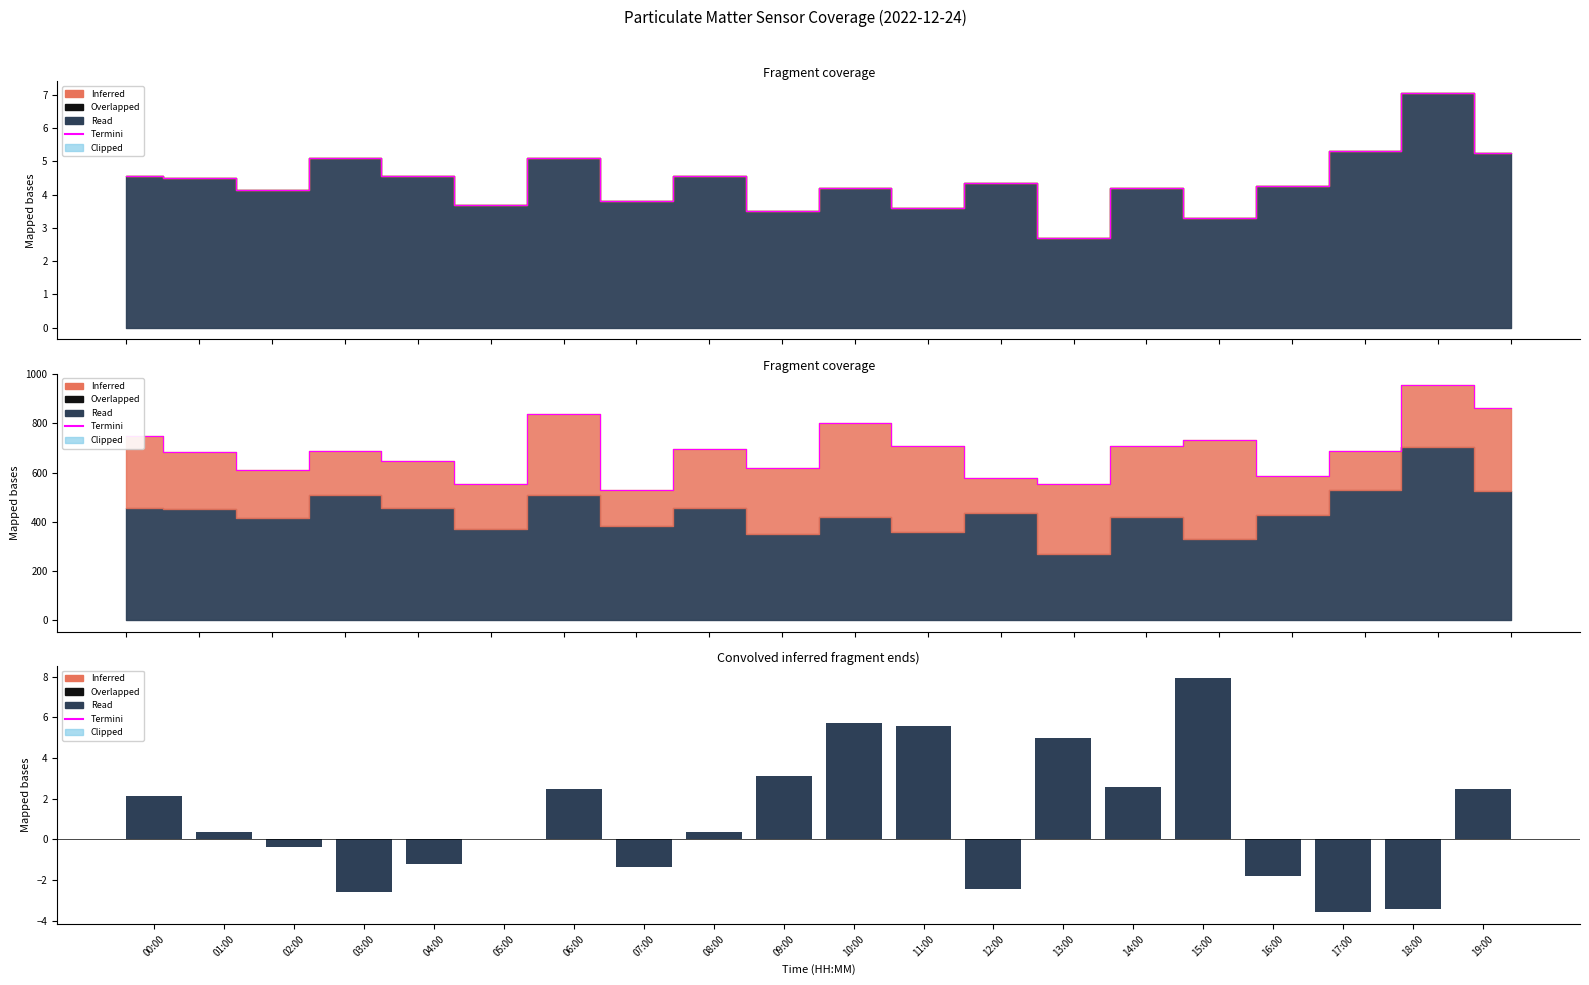

Rank the series by their average value, from lowest to highest.

Convolved inferred fragment ends, Termini